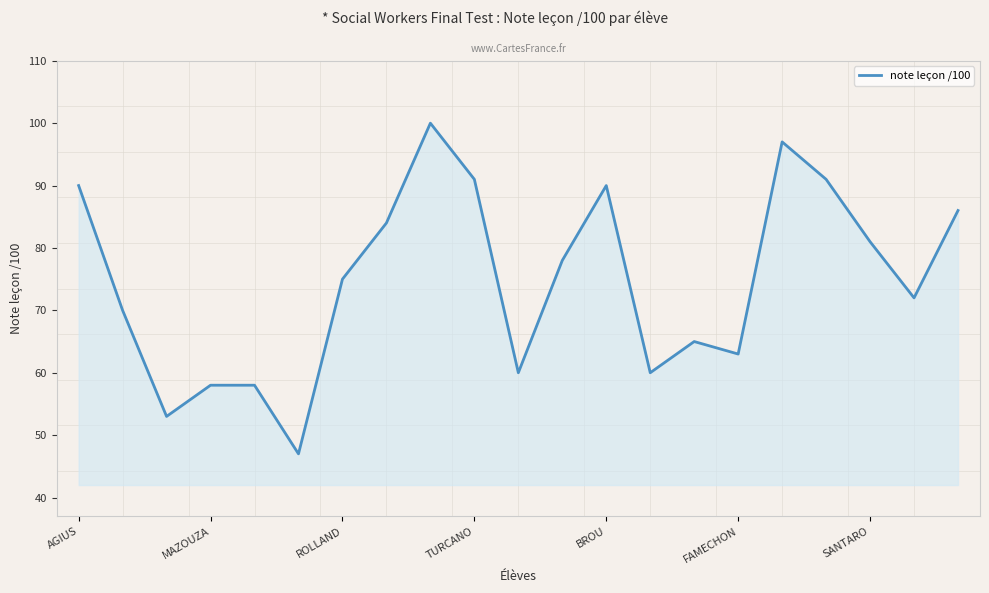

What is the smallest value displayed?

47